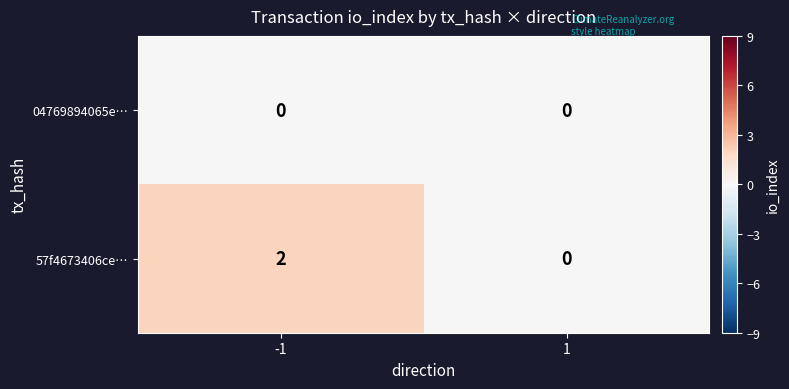

Which series has the widest spread of values?

57f4673406ce…